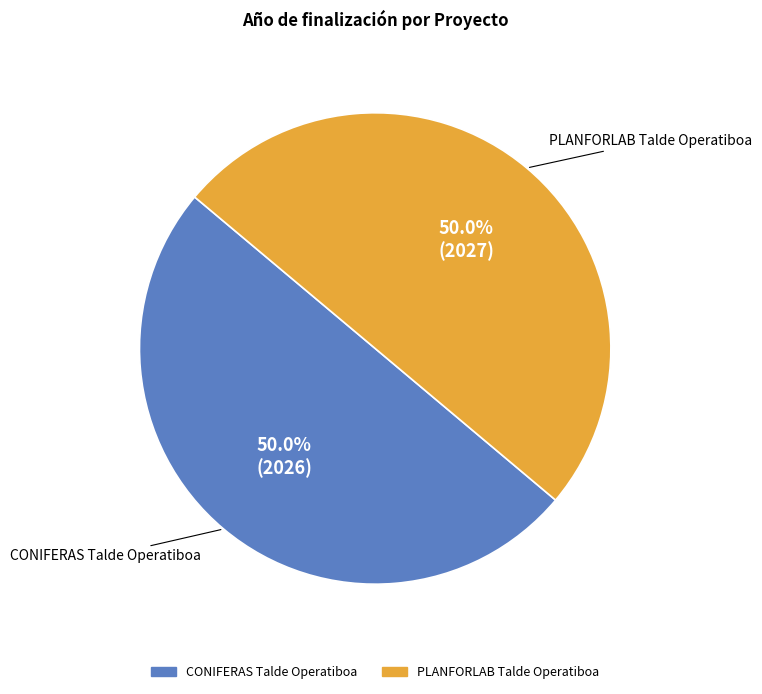

What is the ratio of the value at PLANFORLAB Talde Operatiboa to the value at CONIFERAS Talde Operatiboa?

1.0